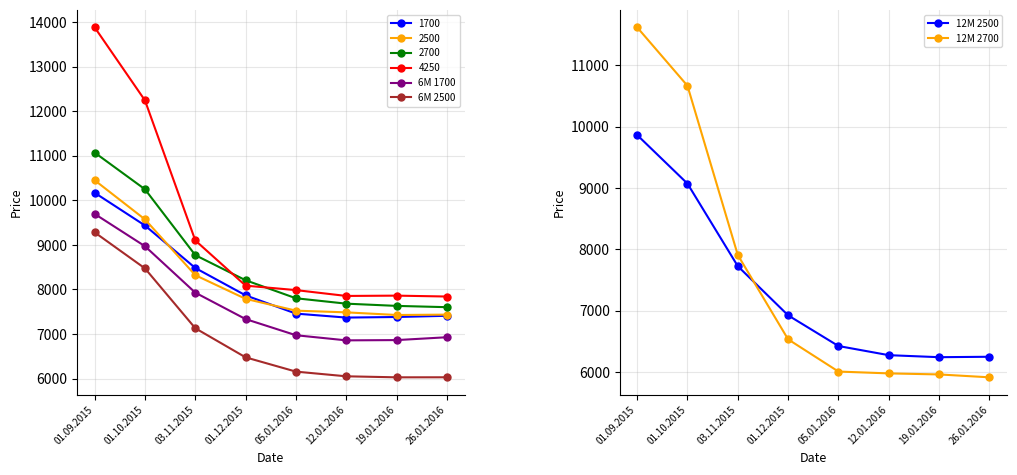

What position from the right is 05.01.2016?

4